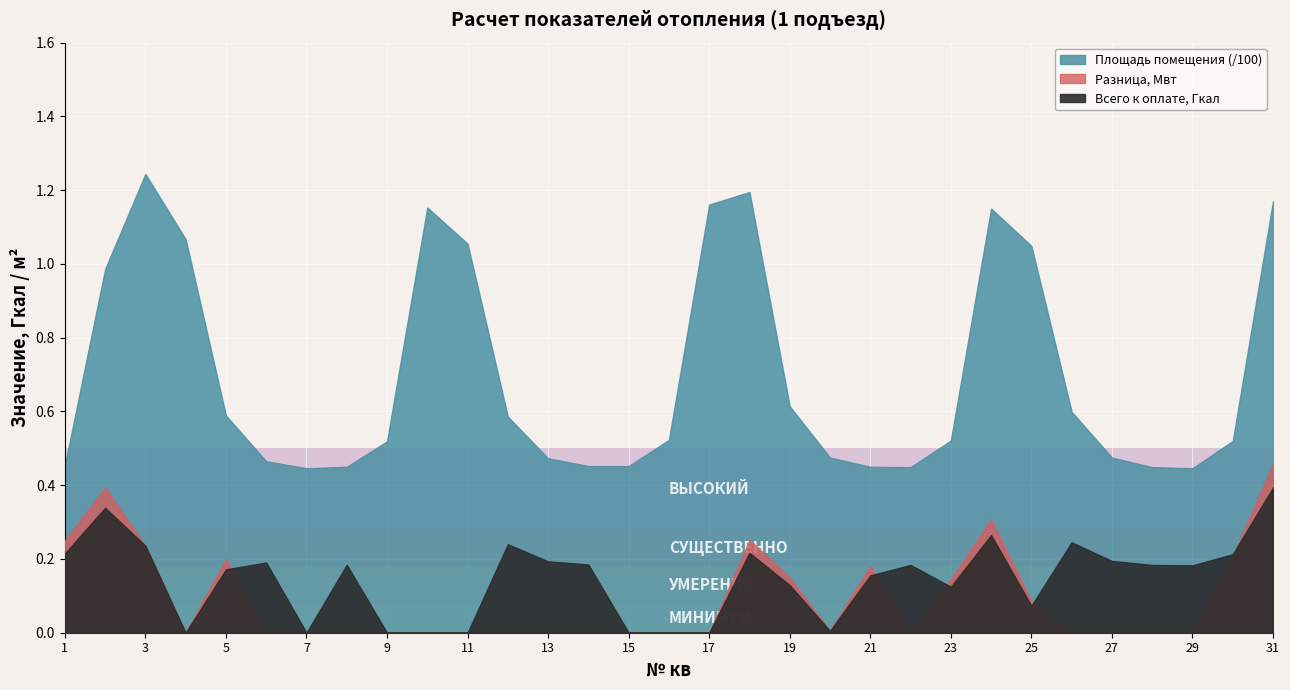

True or false: Площадь помещения and Всего к оплате, Гкал intersect in this chart.

False